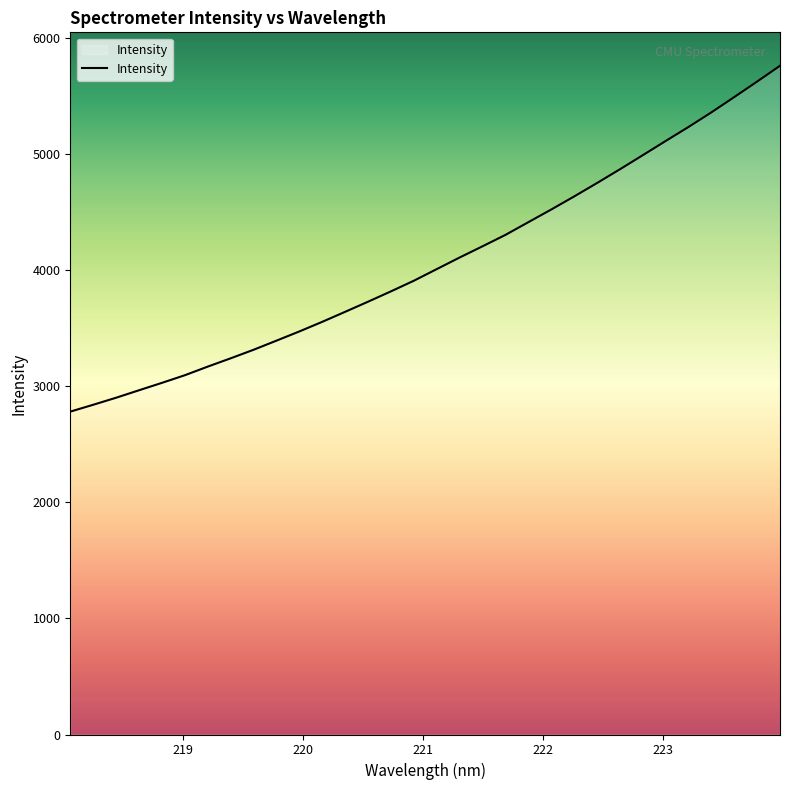

What is the maximum value shown in the chart?

5763.5